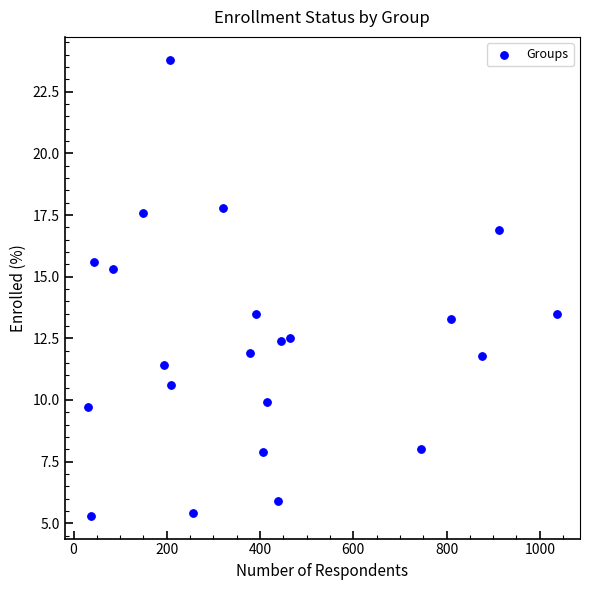

What is the range of Y values (max minus min)?

18.5